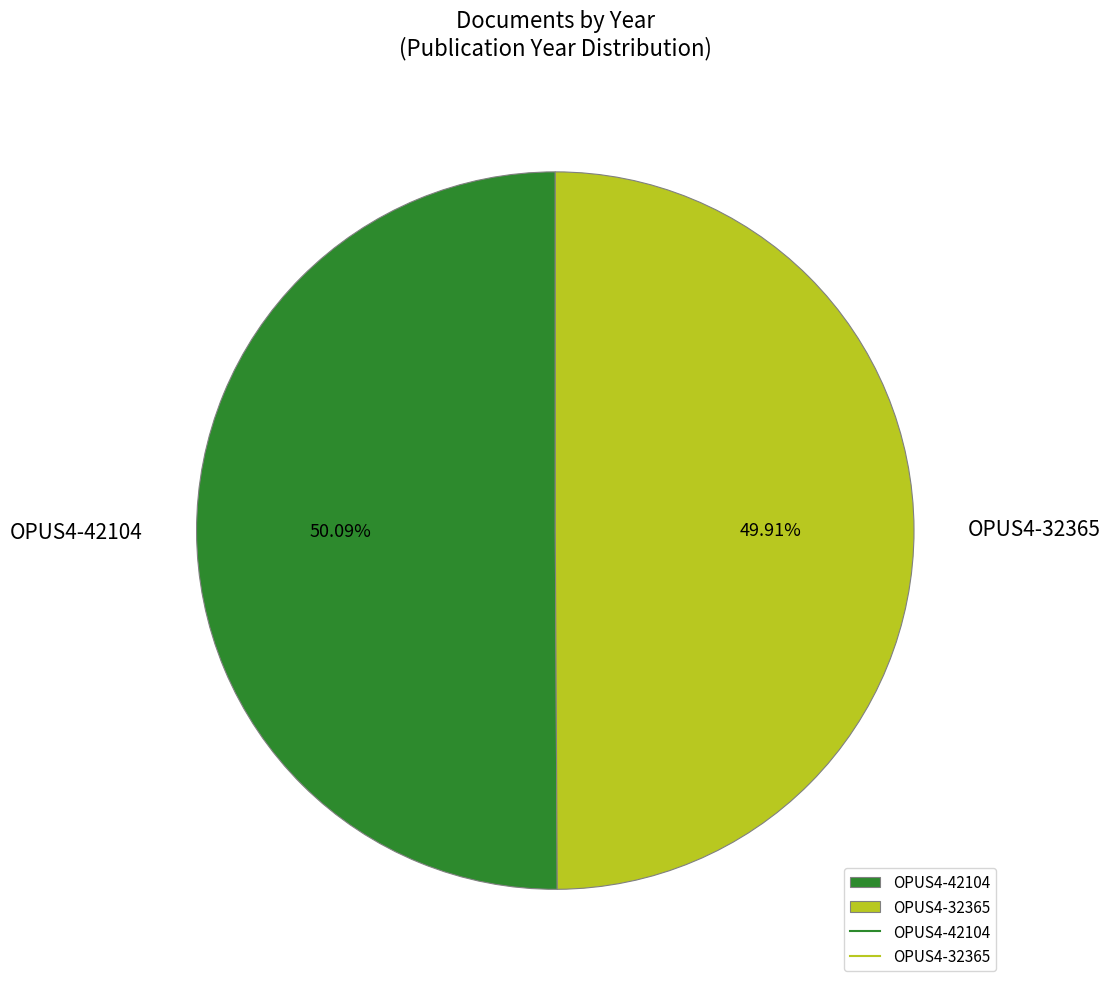

Is there a majority slice in this chart?

Yes